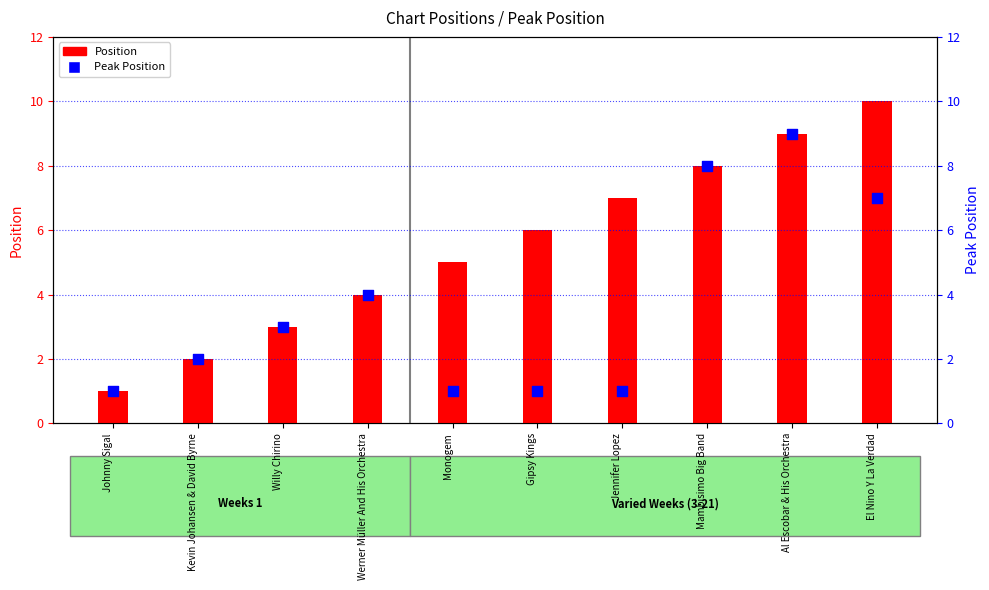

At how many categories does at least one series exceed 1?

9